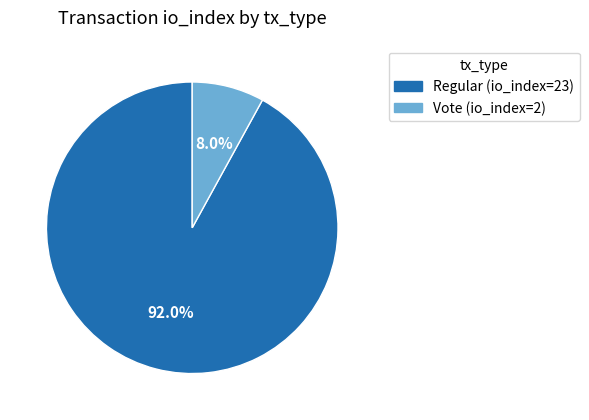

The Vote (io_index=2) slice represents 8% of the pie. True or false?

True